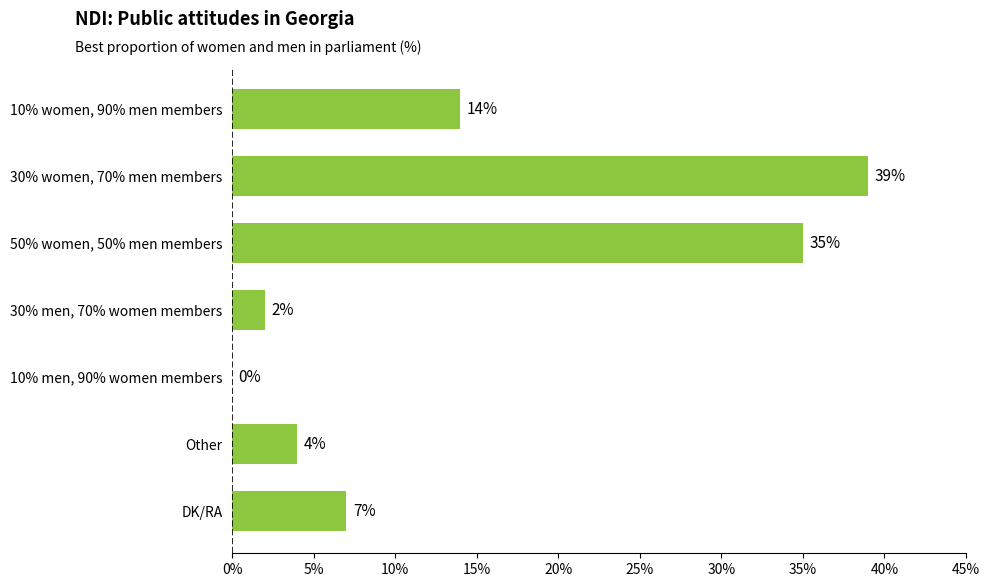

Is it true that the value at 10% women, 90% men members is 19?

False